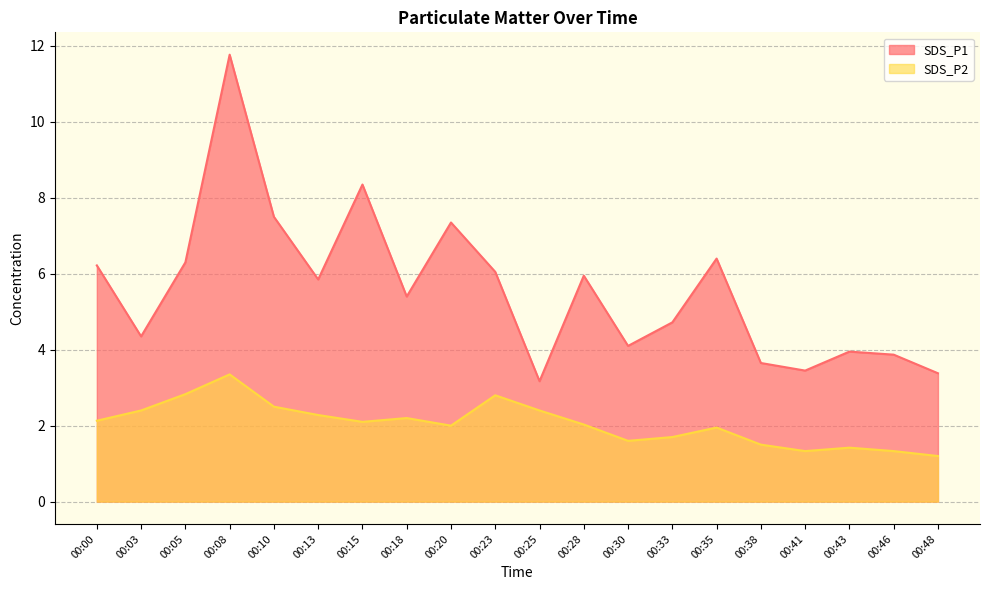

Which label corresponds to the smallest value in the chart?

00:48